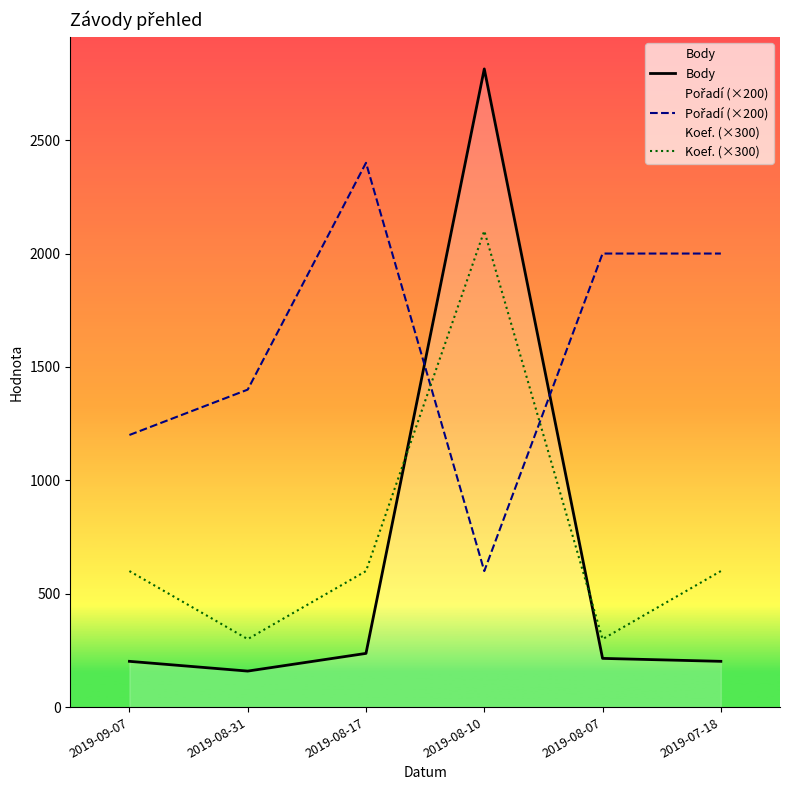

Read the Body value at 2019-08-10.

2814